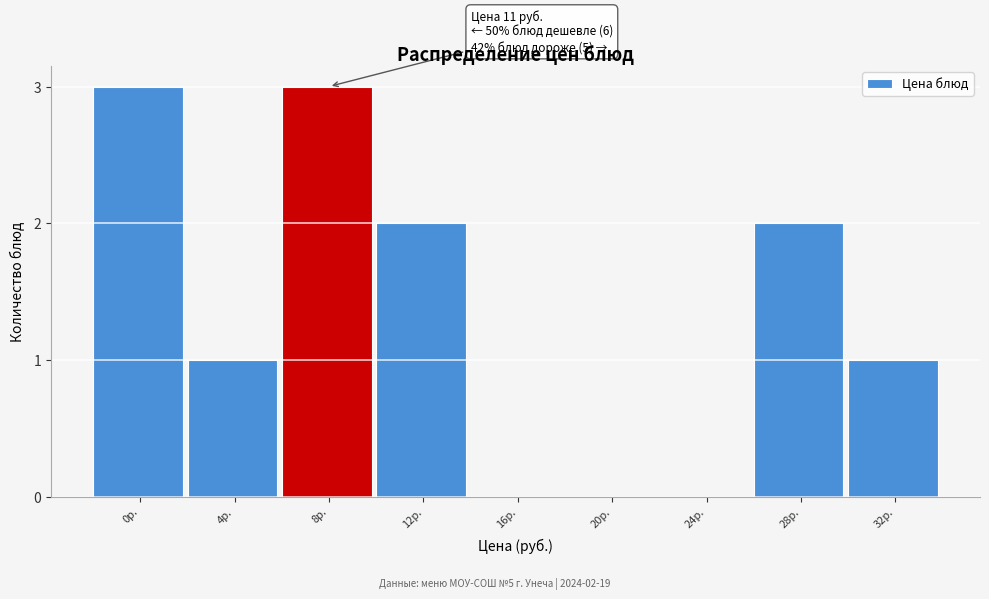

Reading left to right, list all the values displayed in this chart.

0р.=3	4р.=1	8р.=3	12р.=2	16р.=0	20р.=0	24р.=0	28р.=2	32р.=1